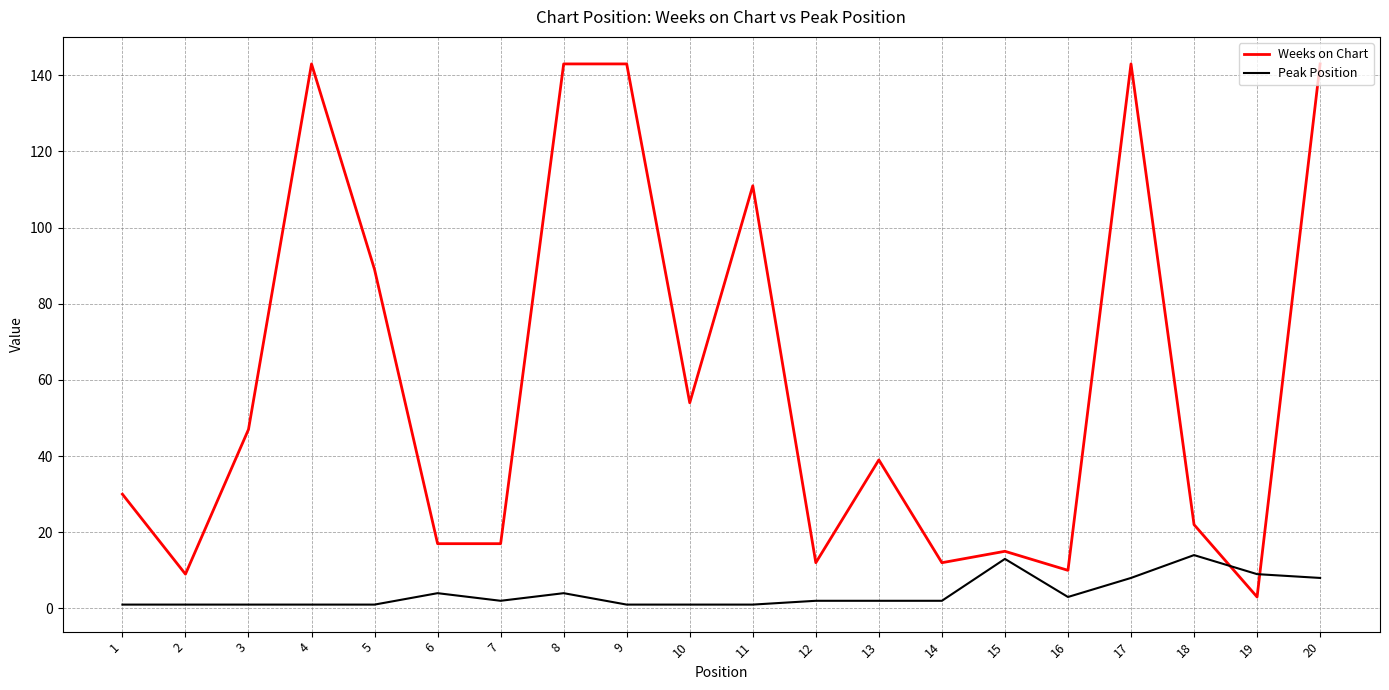

Which series has the largest total across all categories?

Weeks on Chart